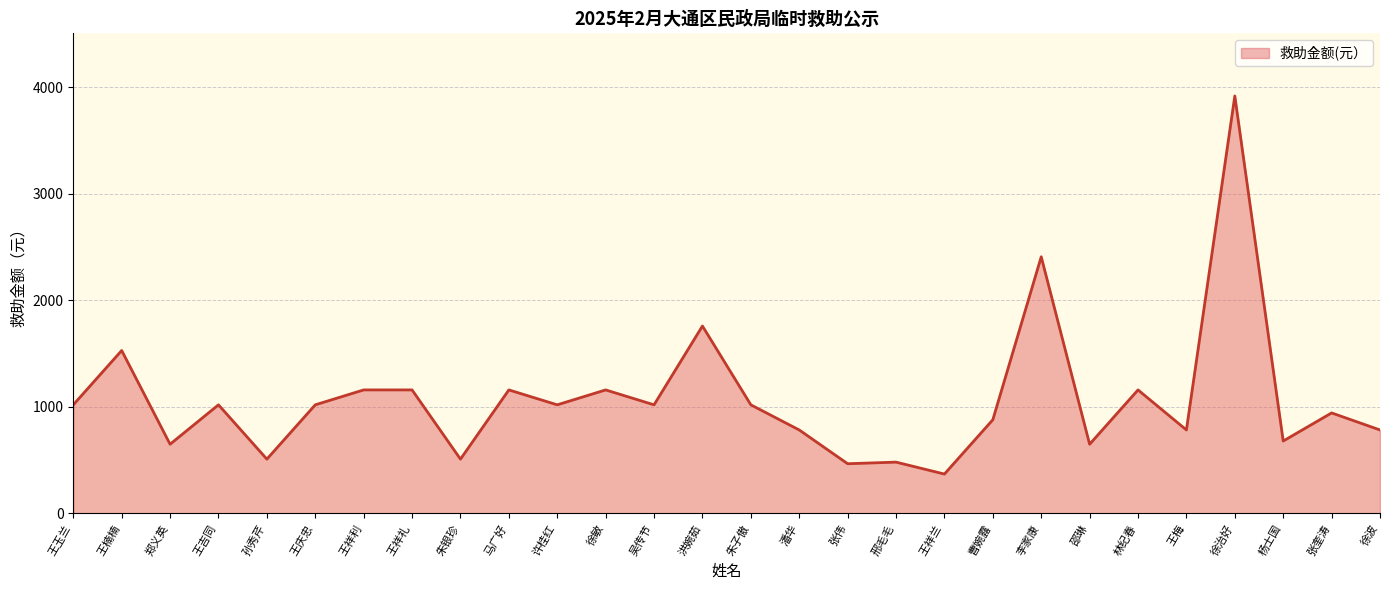

What is the difference between the maximum and minimum values?

3550